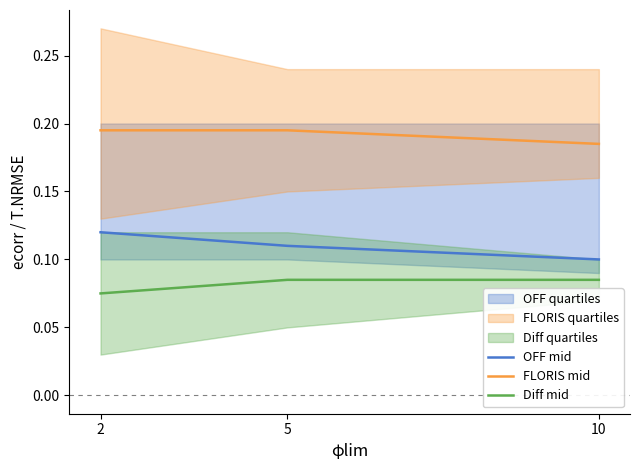

Read the OFF mid value at 5.

0.1